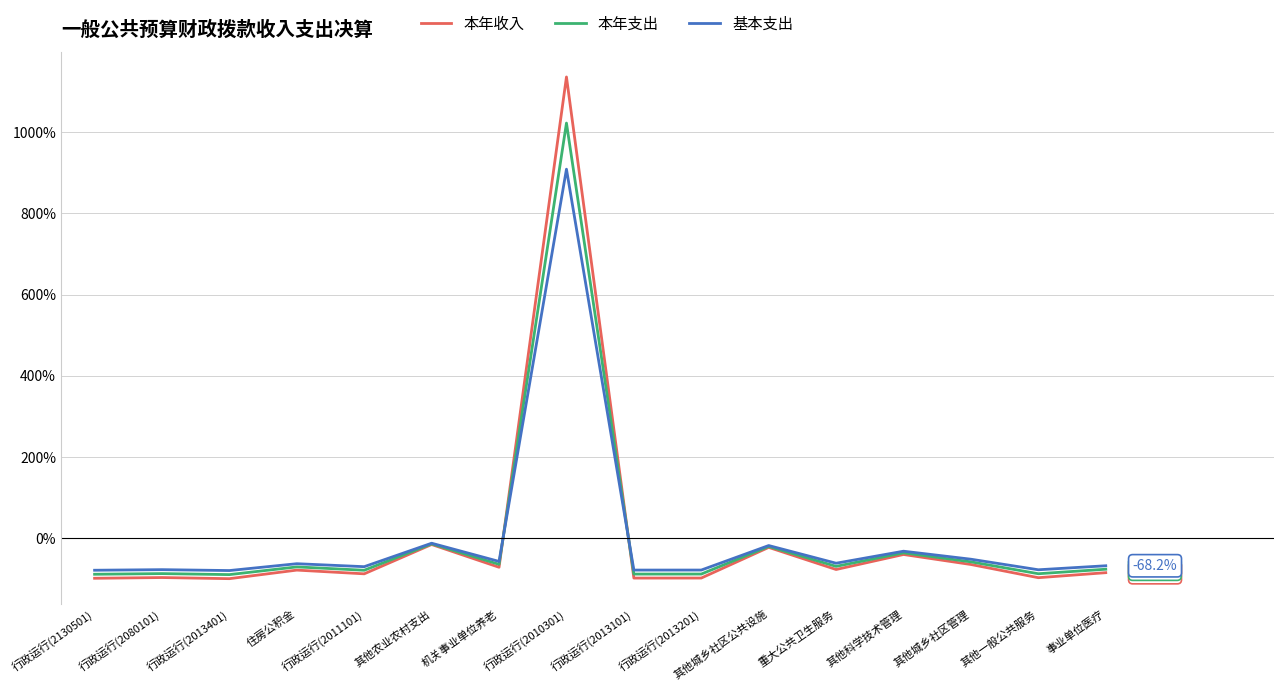

How many values in 本年收入 are below zero?

15